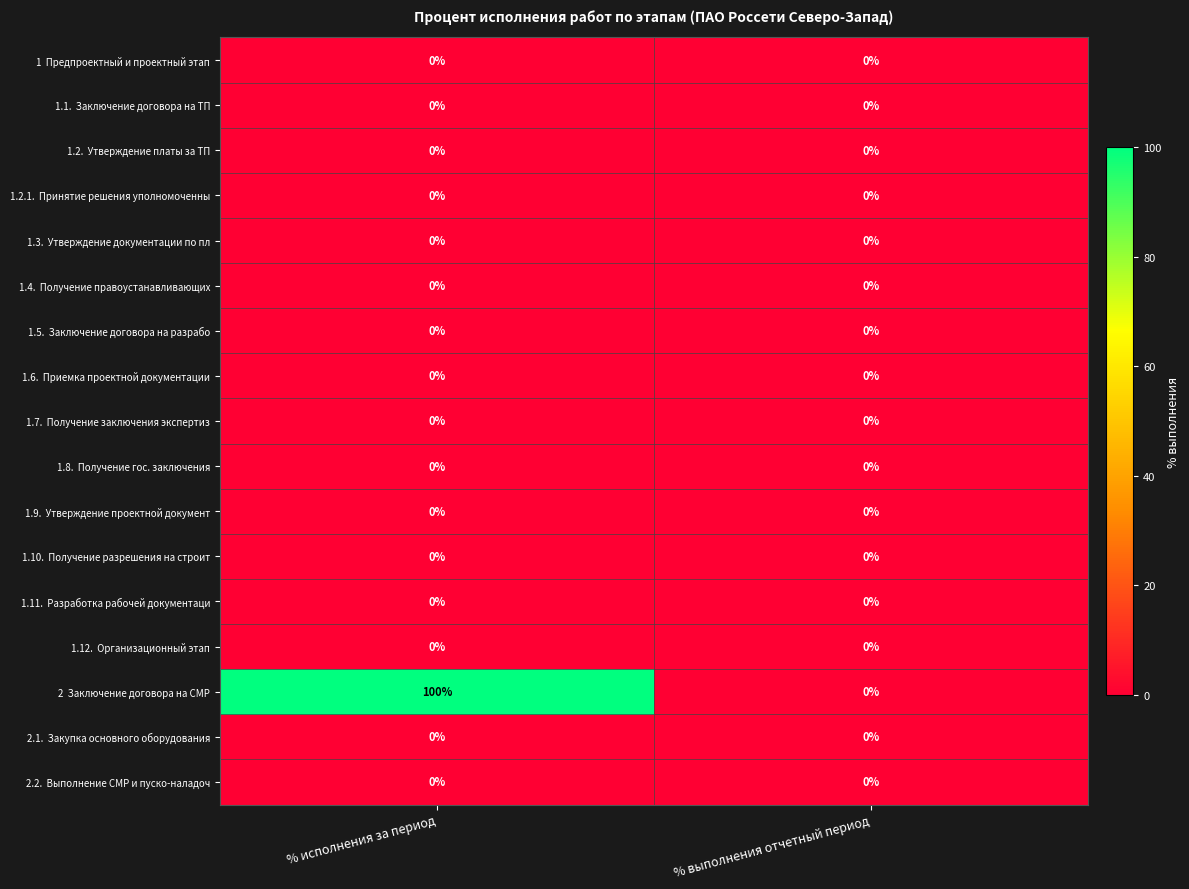

Which label corresponds to the largest value in the chart?

% исполнения за период